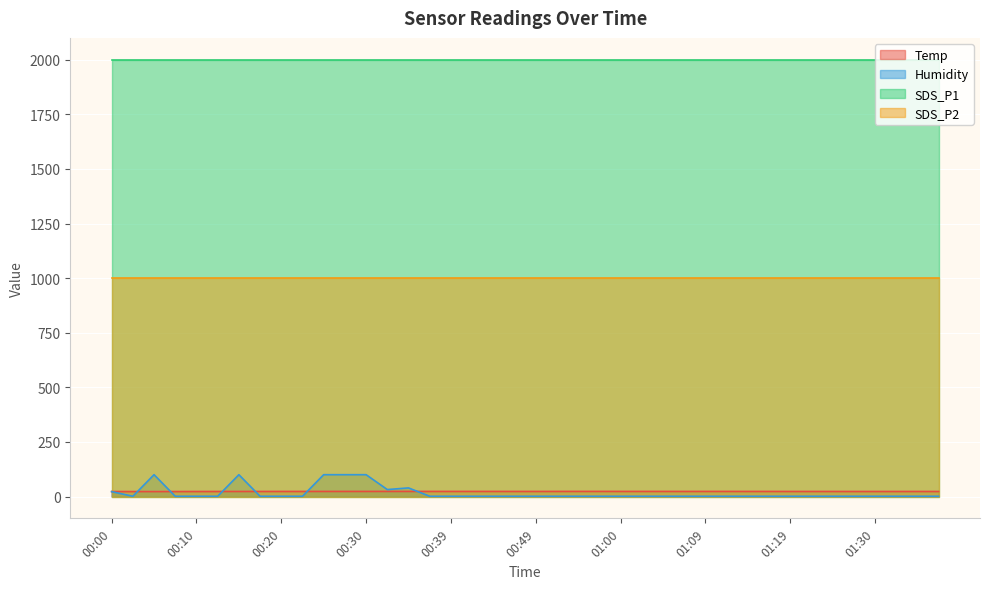

Is the value of Humidity at 01:17 greater than the value of Temp at 00:39?

No